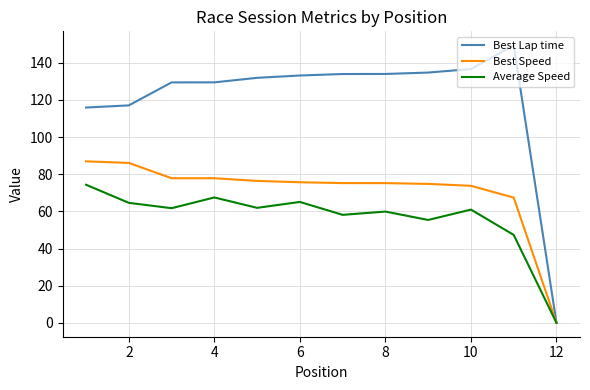

Which series has the widest spread of values?

Best Lap time